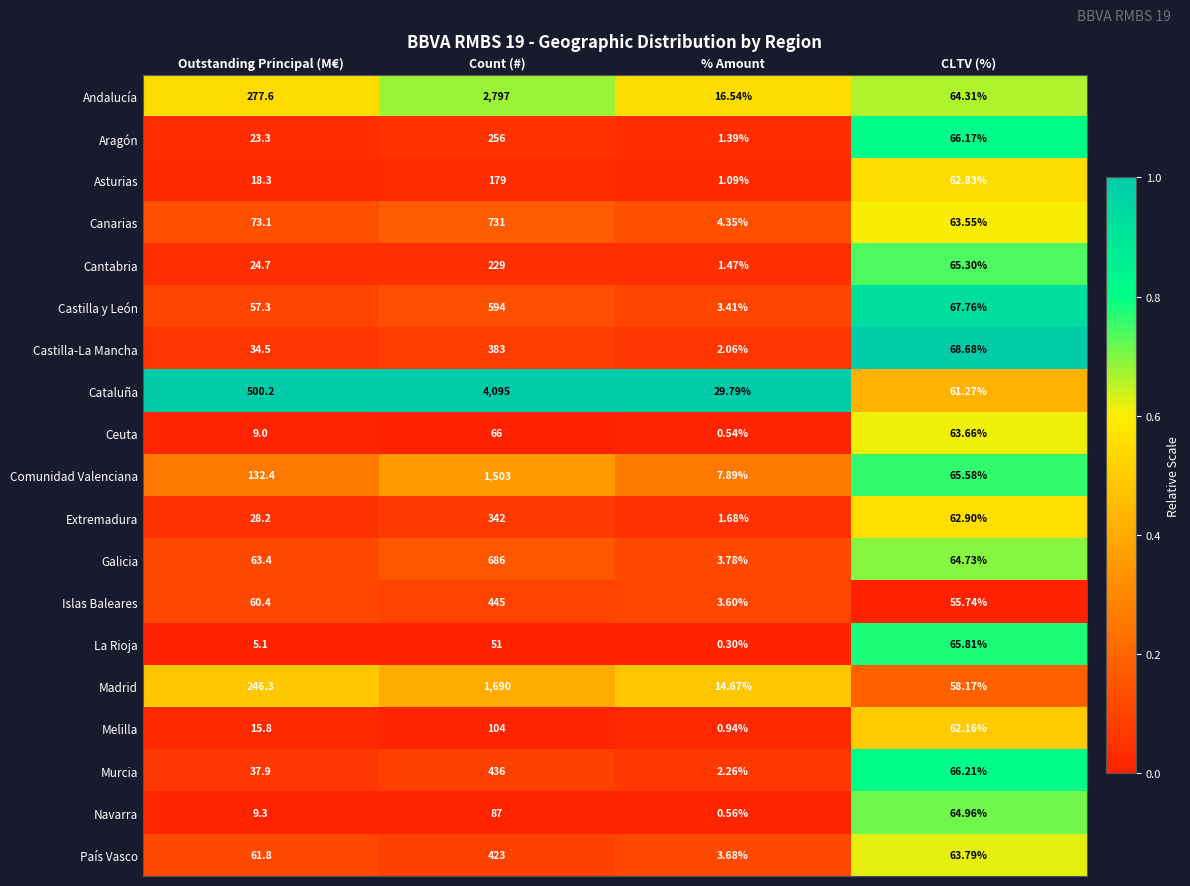

At which label is La Rioja closest to 33?

Count (#)